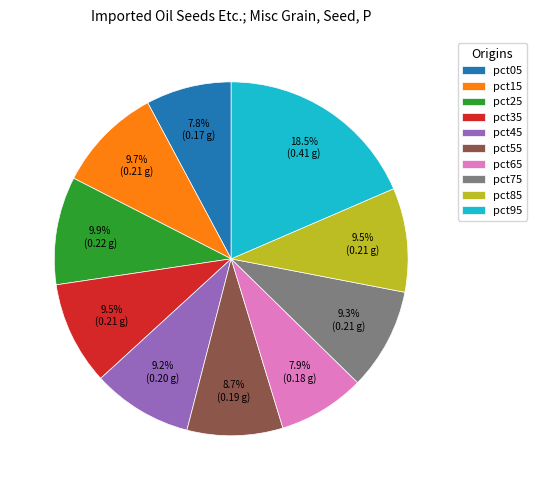

How many segments does this pie chart have?

10